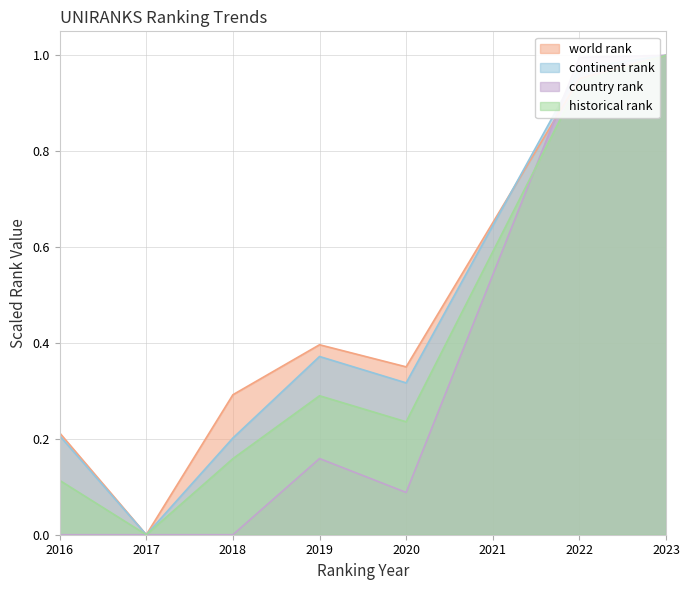

At which category does the chart reach its minimum across all series?

2017